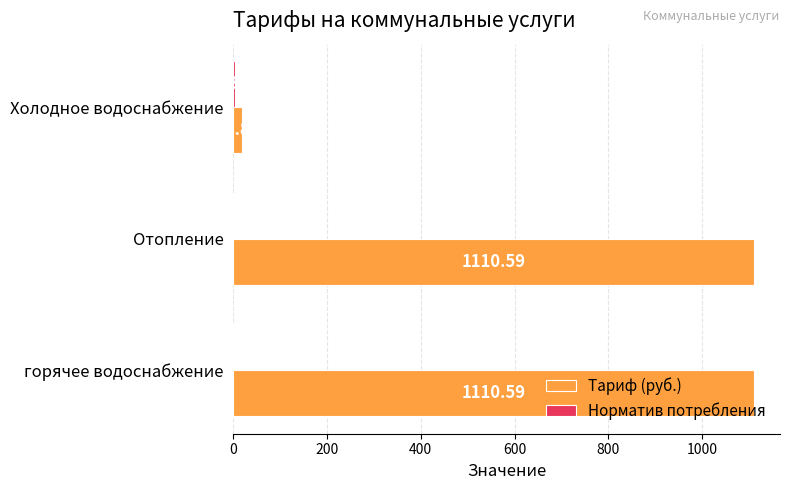

What is the sum of all Тариф (руб.) values?

2239.0